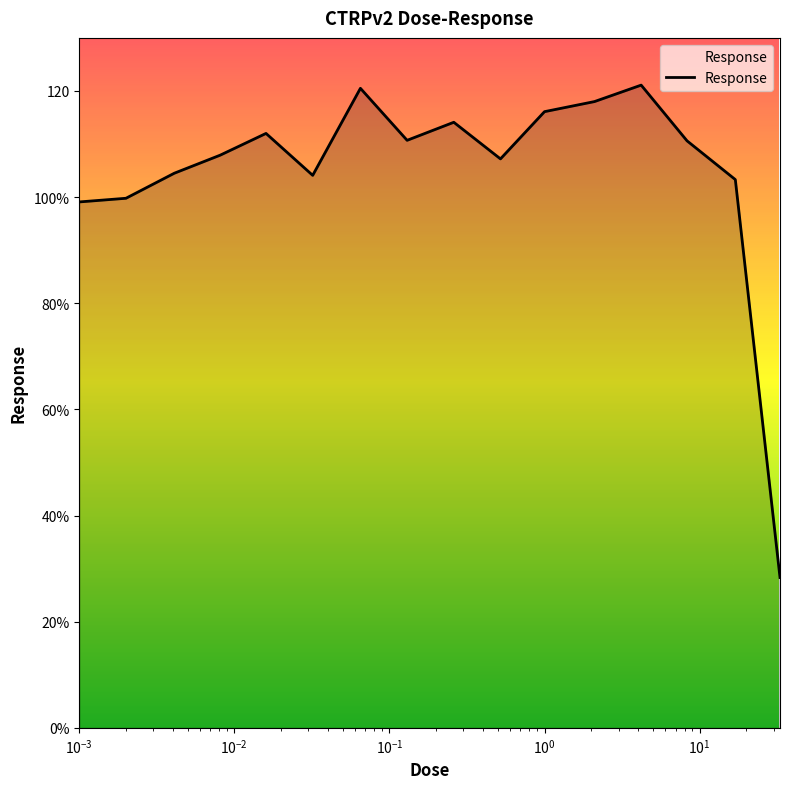

Is this an area chart (filled region under the line)?

Yes